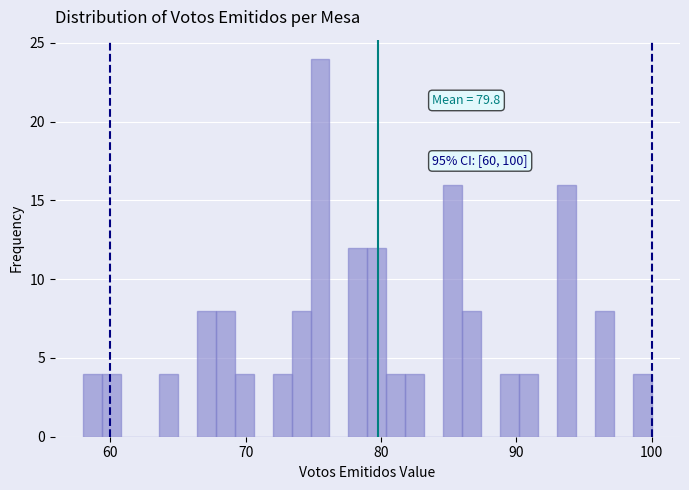

Read against the x-axis, roughly where is the centre of the tallest bar?

76